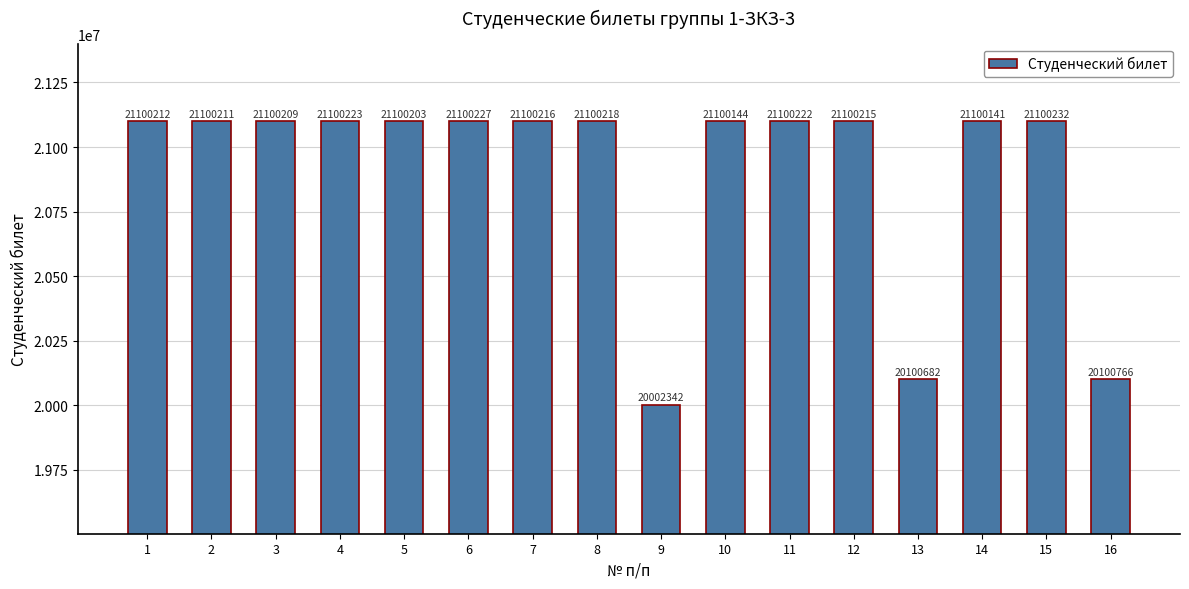

What is the difference between the second highest and second lowest values?

999545